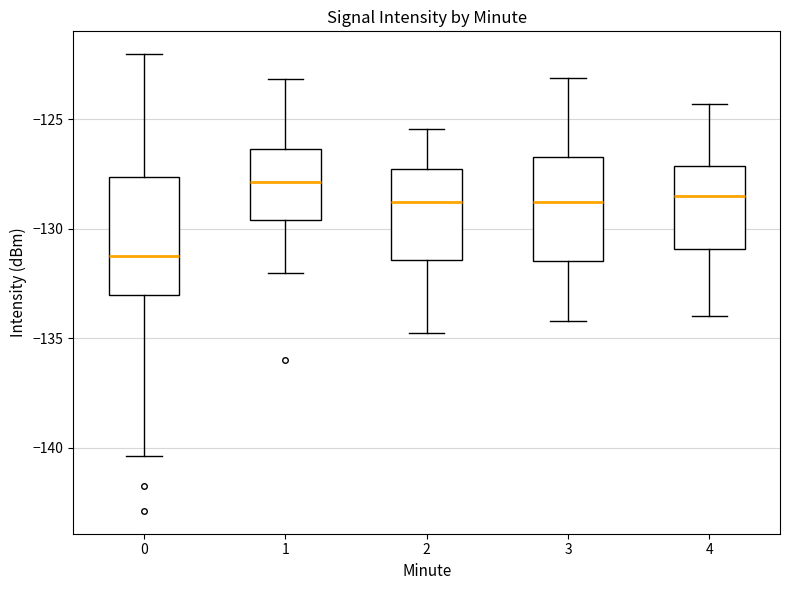

Comparing the boxes themselves (not the whiskers), which one is the tallest?

0